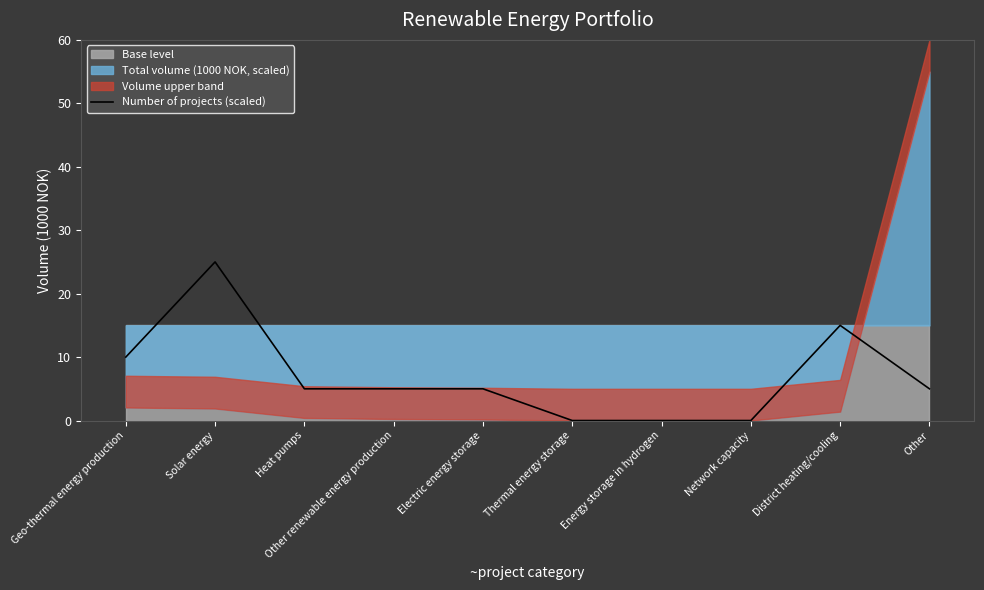

Reading left to right, list all the values displayed in this chart.

Geo-thermal energy production=10	Solar energy=25	Heat pumps=5	Other renewable energy production=5	Electric energy storage=5	Thermal energy storage=0	Energy storage in hydrogen=0	Network capacity=0	District heating/cooling=15	Other=5